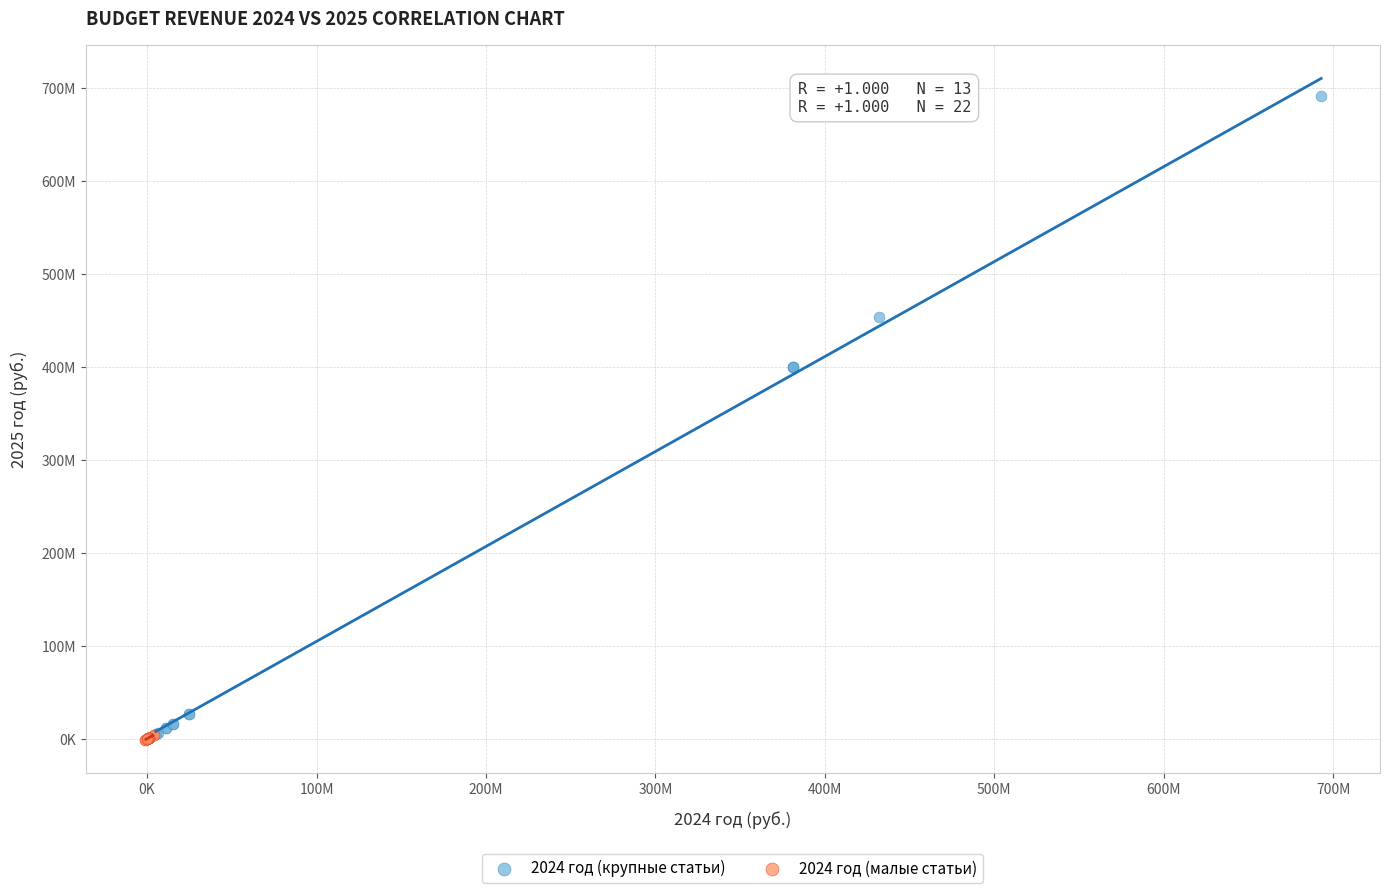

Which series contains the highest Y value?

2024 год (крупные статьи)